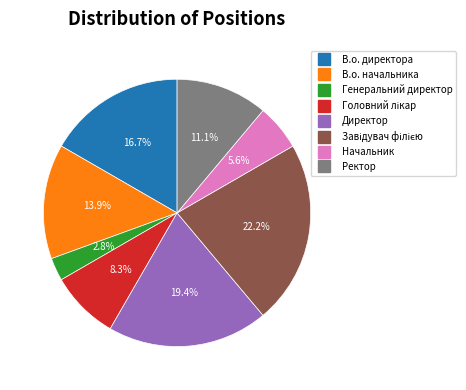

True or false: Директор accounts for 14% of the total.

False